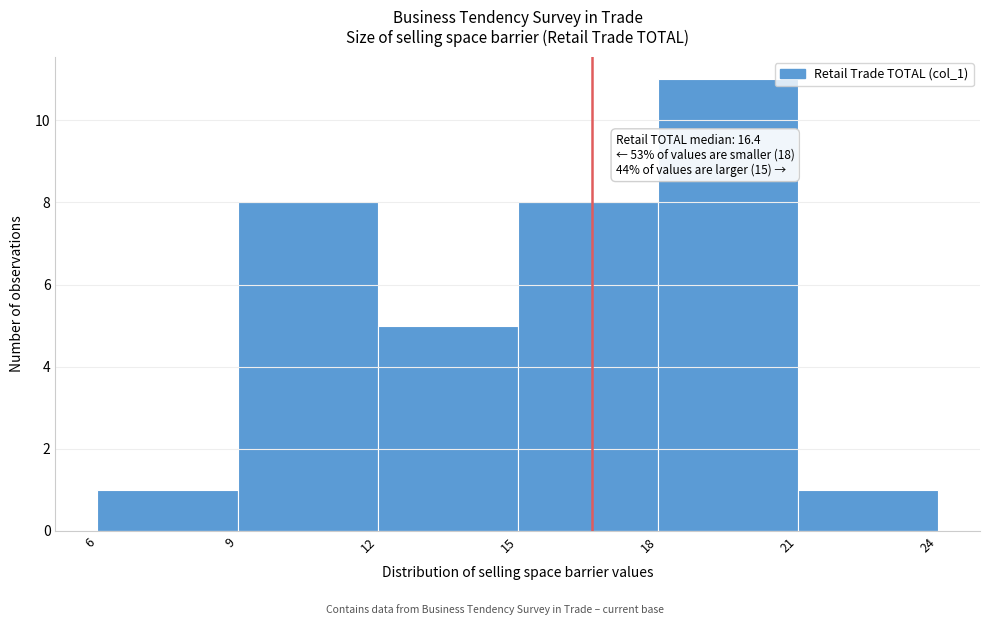

Over which range of the x-axis is the bar tallest?

18 to 21